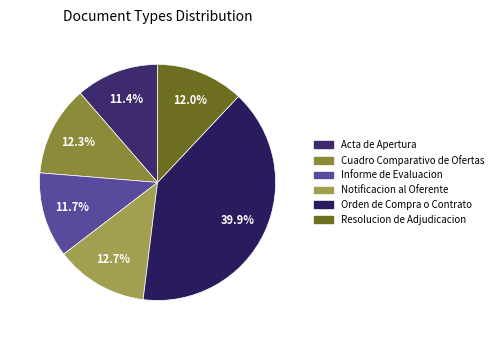

How much of the chart is everything except Informe de Evaluacion?

88.3%